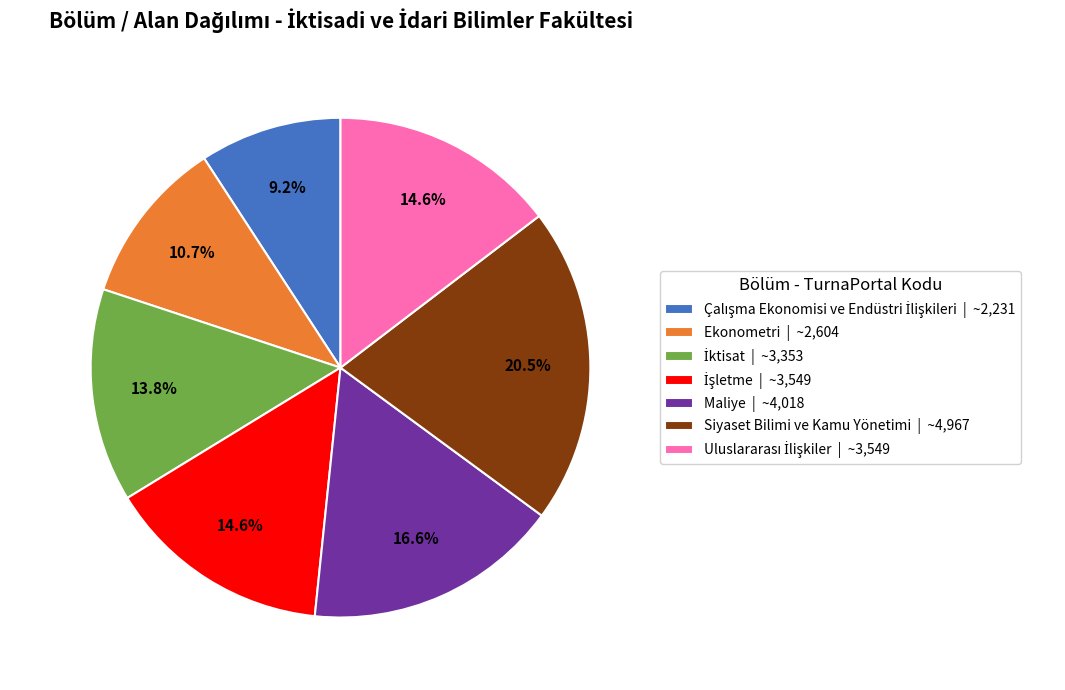

Does Maliye account for over 50% of the chart?

No